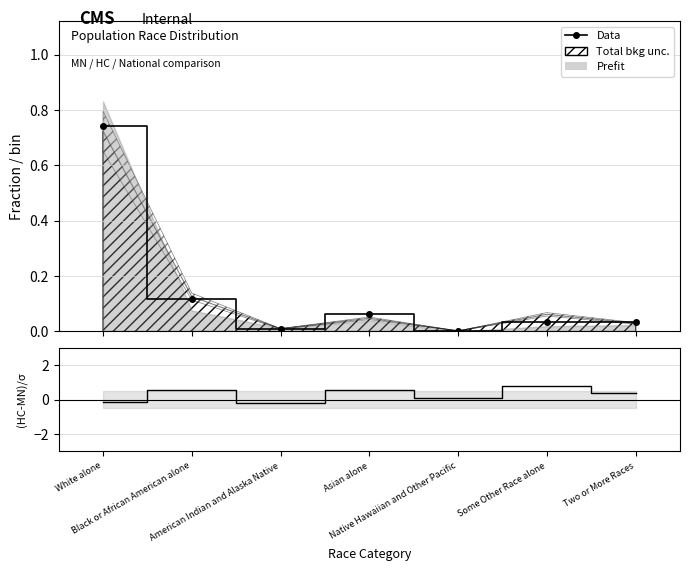

At which category does the chart reach its minimum across all series?

American Indian and Alaska Native